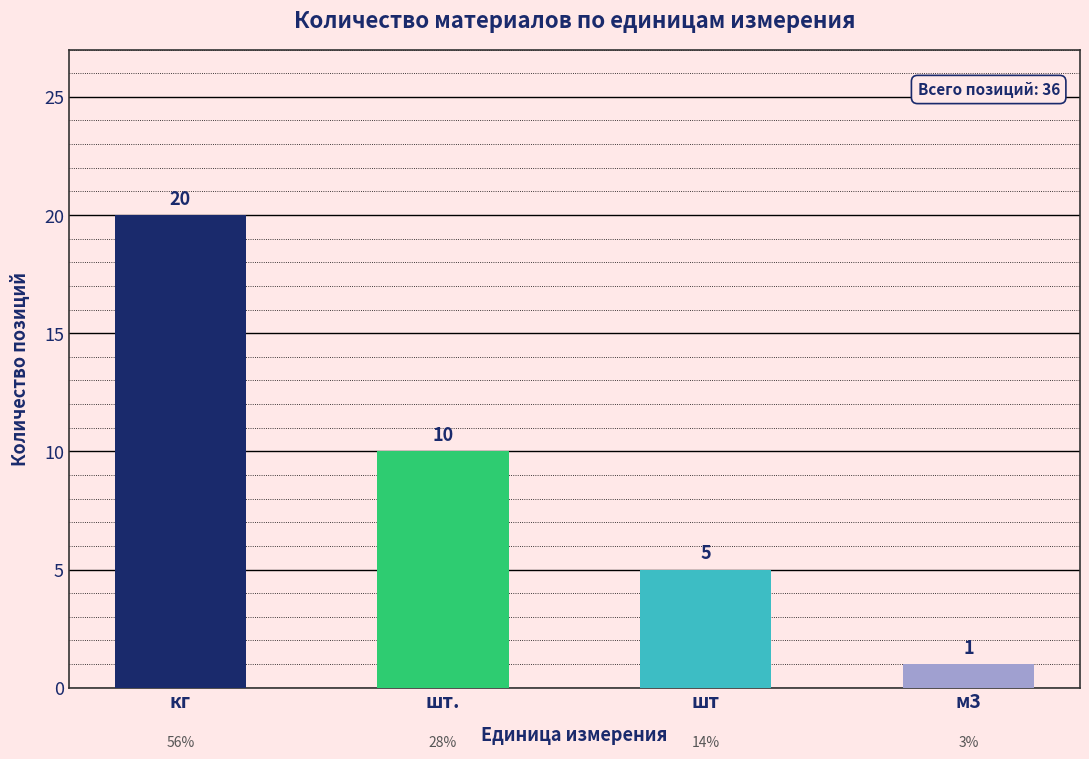

Reading right to left, extract all data points from this chart.

1	5	10	20